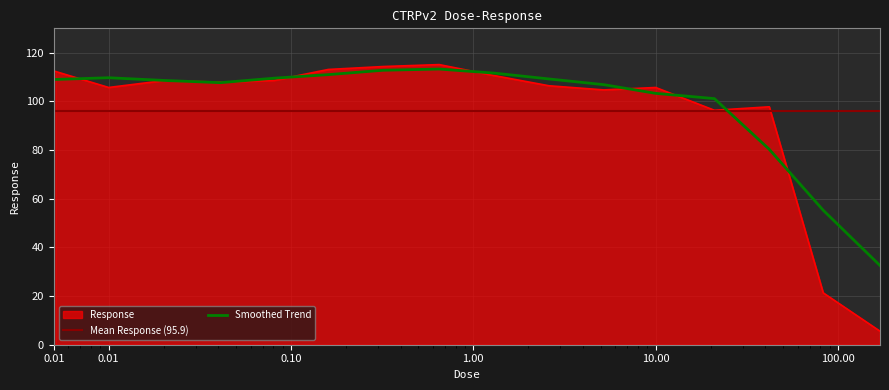

How many interior local valleys (lower than both neighbors) does the data have?

4